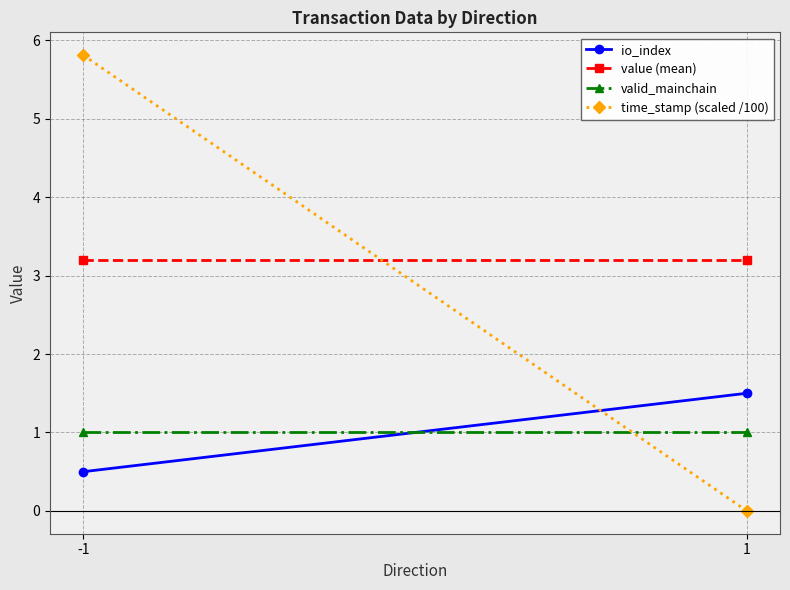

True or false: time_stamp (scaled /100) has a value of 0.0 at 1.

True